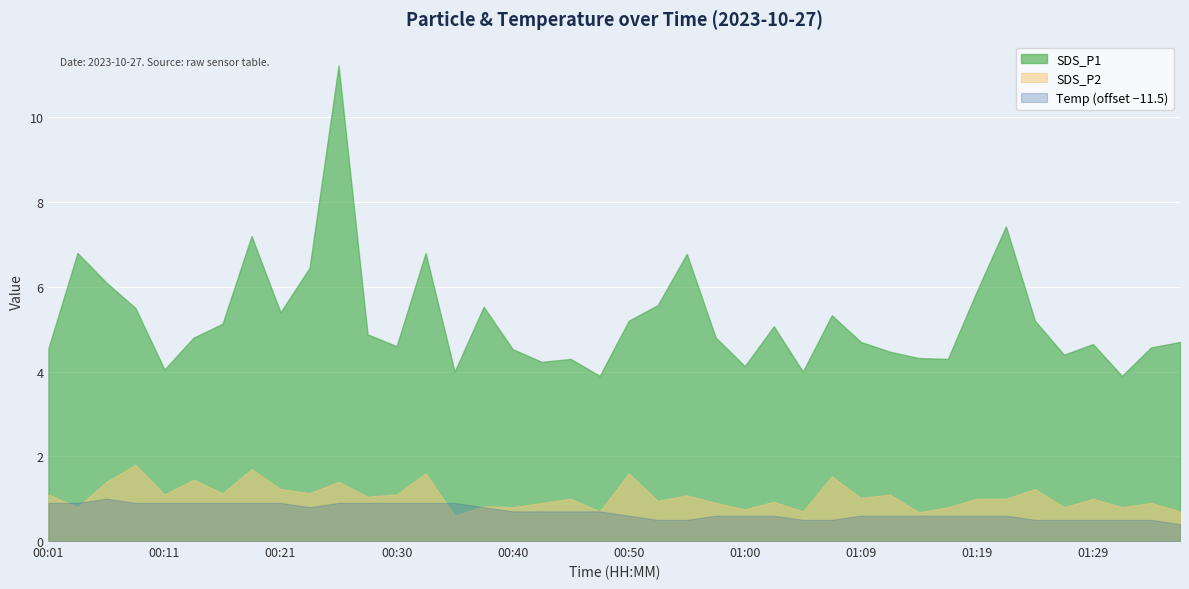

What is the approximate value of Temp at 01:00?

12.1